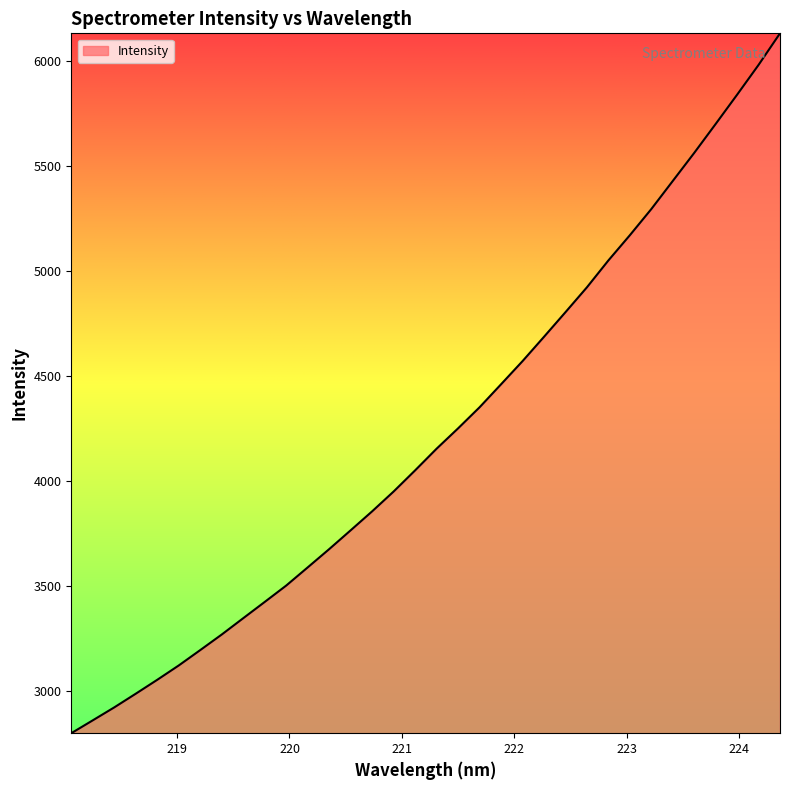

What is the difference between the maximum and minimum values?

3332.4